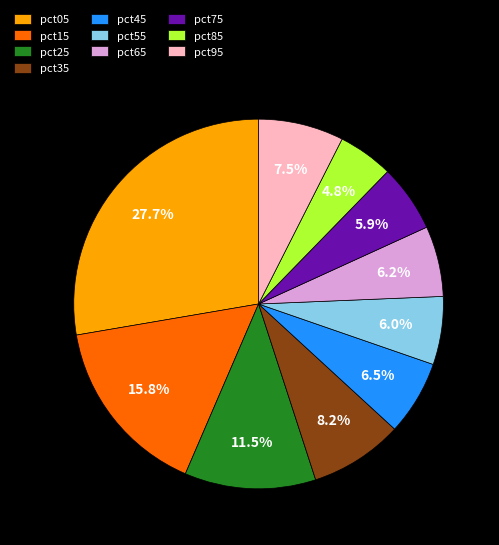

Is the sum of pct65 and pct55 greater than half?

No